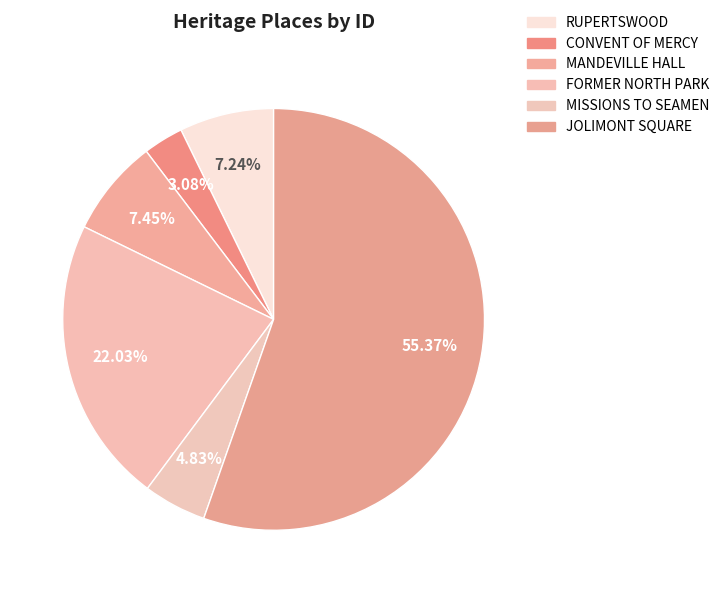

Approximately how many times larger is the value at MANDEVILLE HALL compared to FORMER NORTH PARK?

0.3